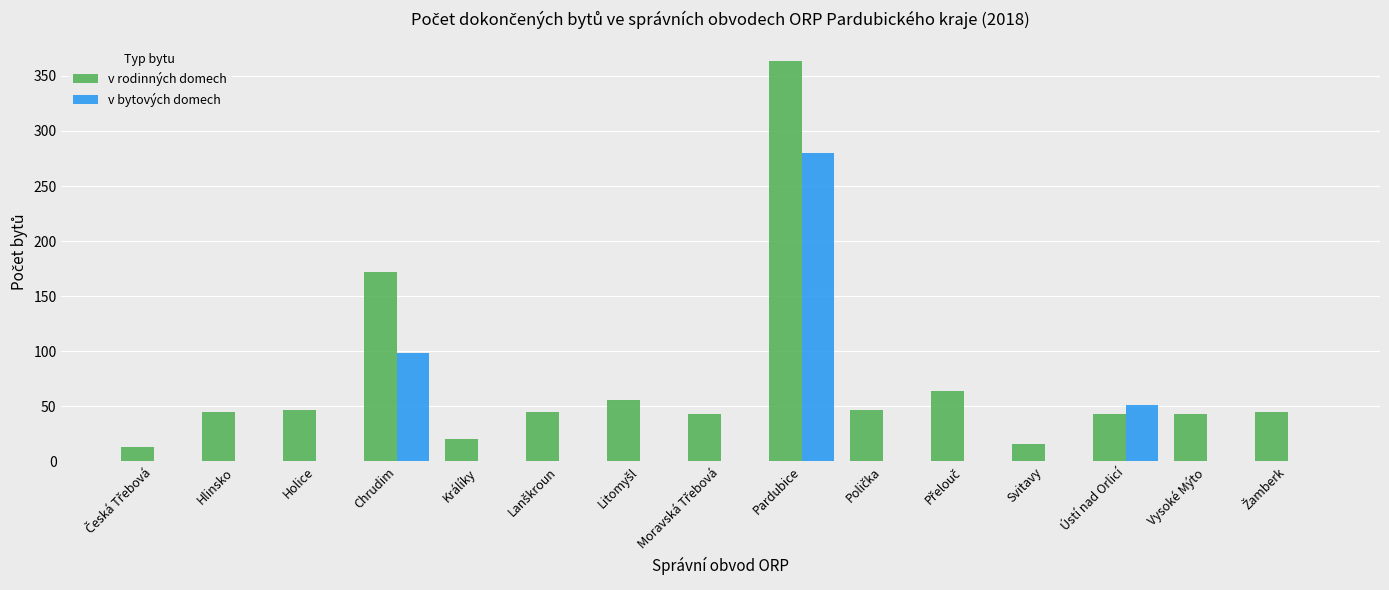

What is the maximum value shown in the chart?

363